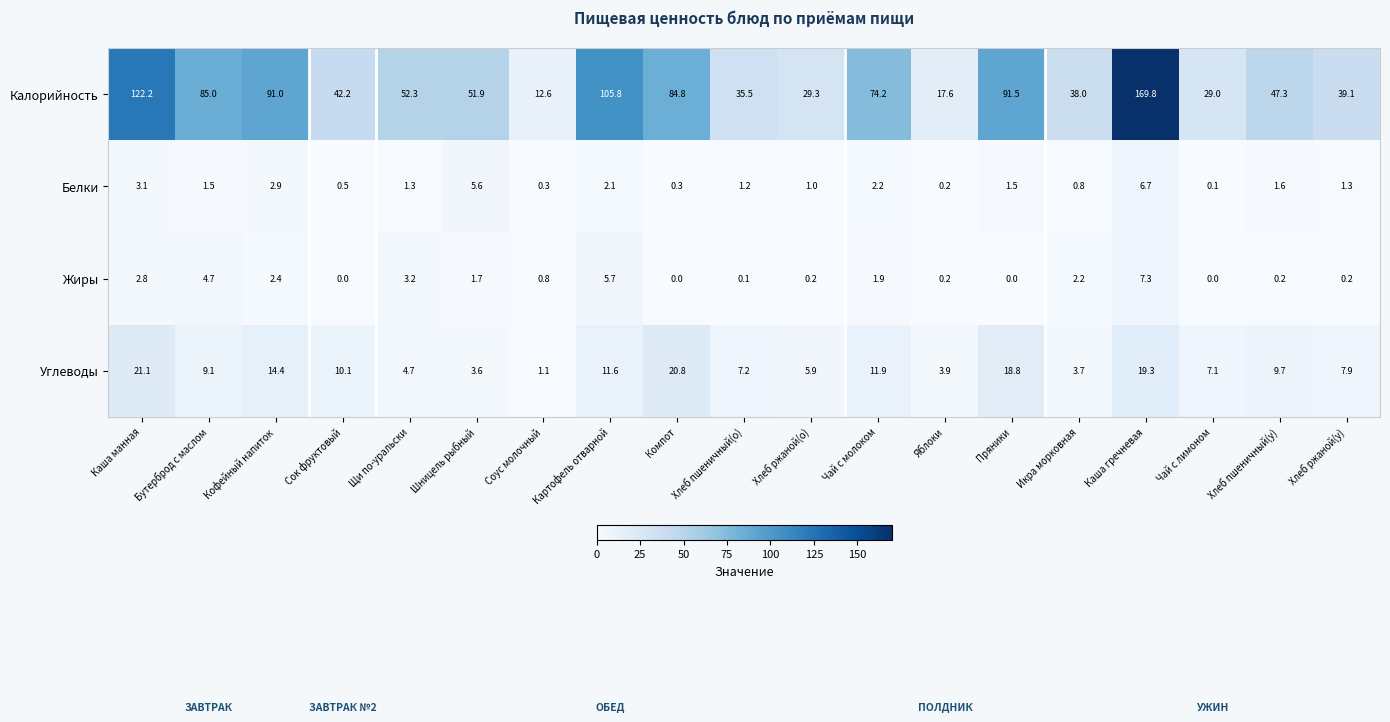

True or false: Белки has a value of 1.3 at Щи по-уральски.

True